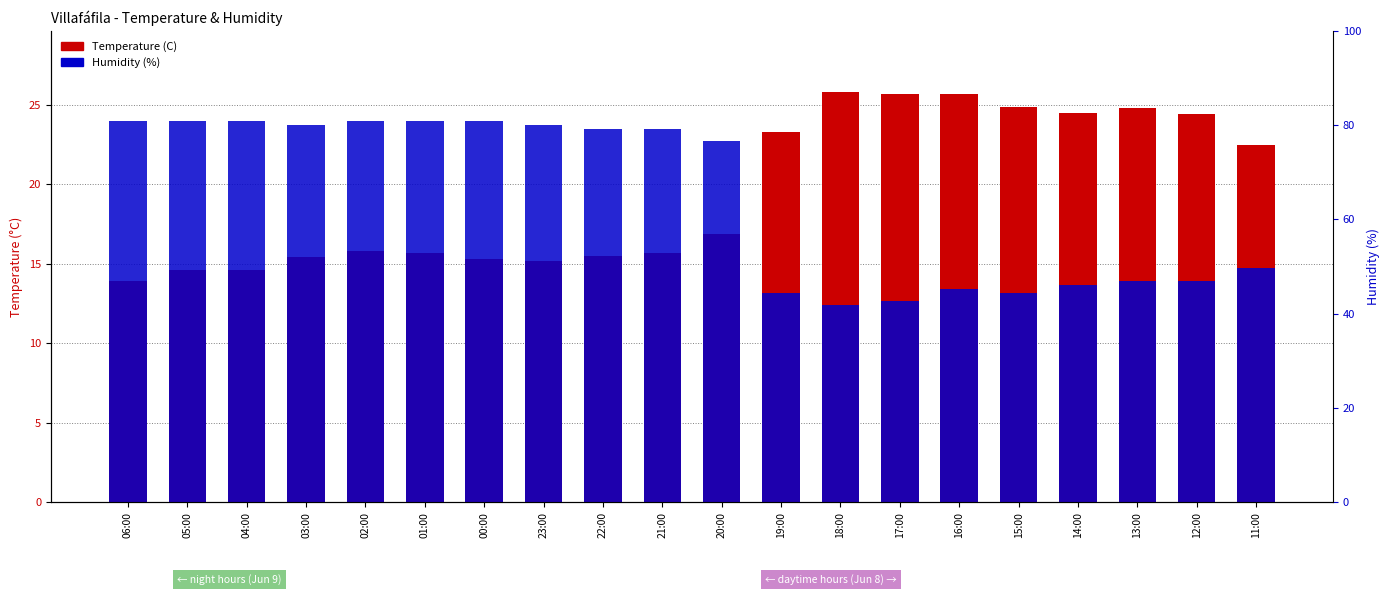

What is the difference between the highest and lowest values at 14:00?

10.8